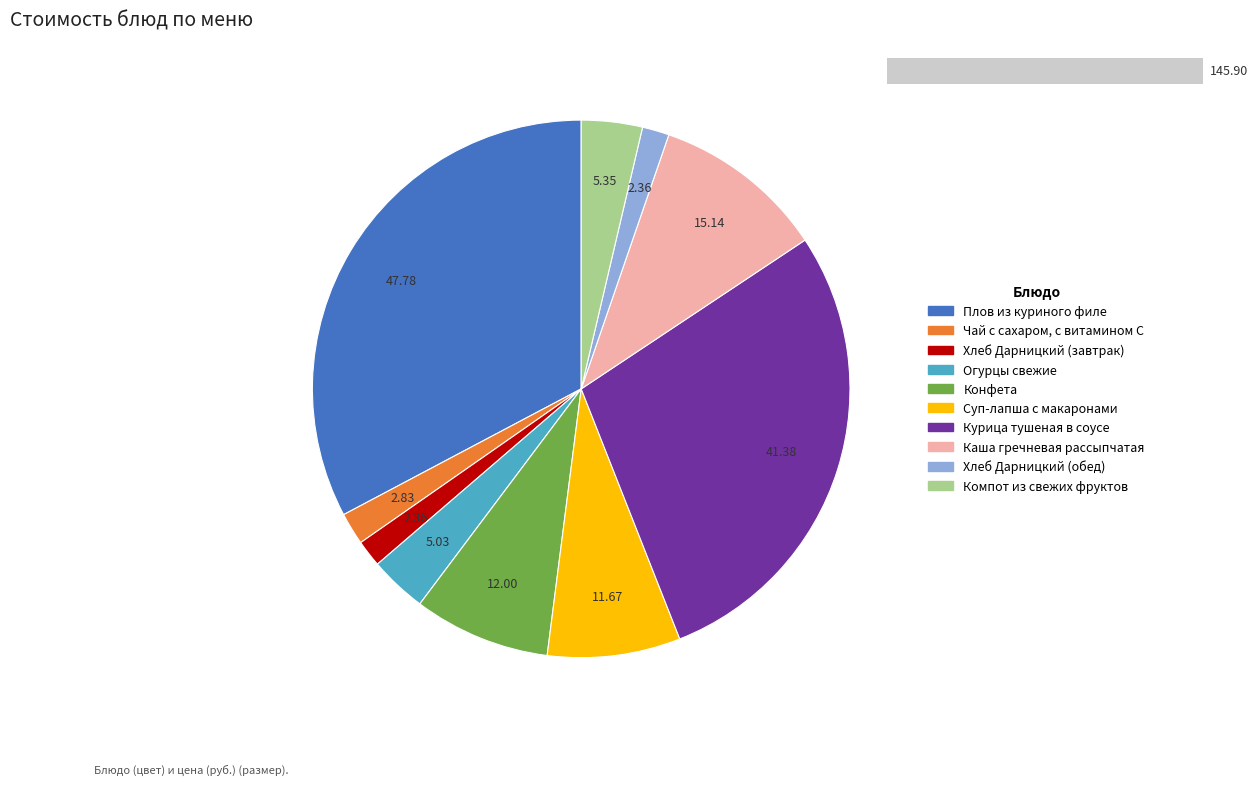

What is the ratio of the value at Курица тушеная в соусе to the value at Хлеб Дарницкий (завтрак)?

17.5